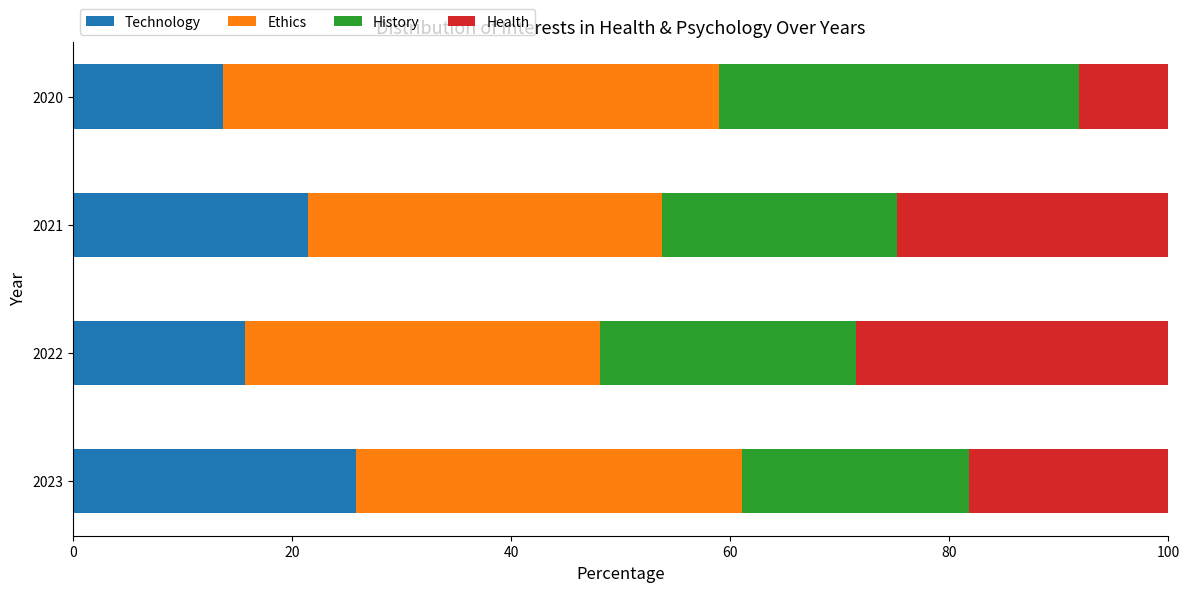

What is the total value across all series at 2023?

100.0